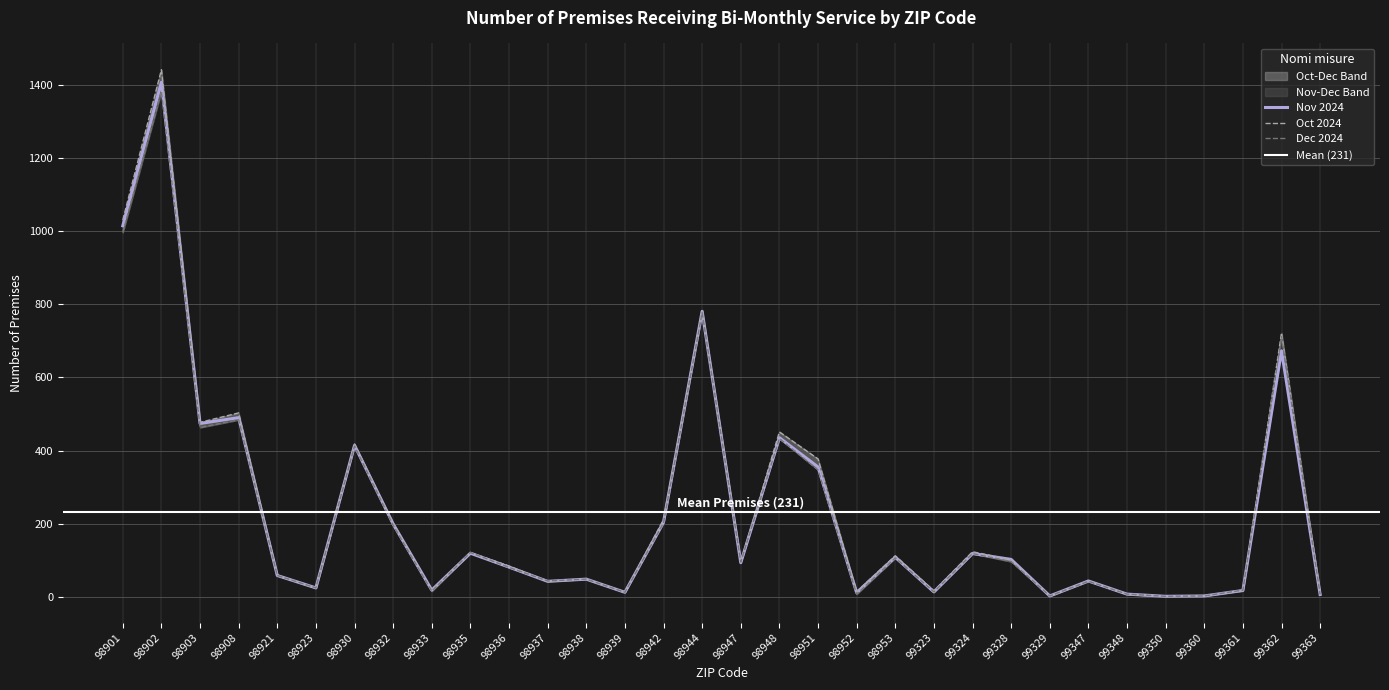

At which label is Dec 2024 closest to 692?

99362